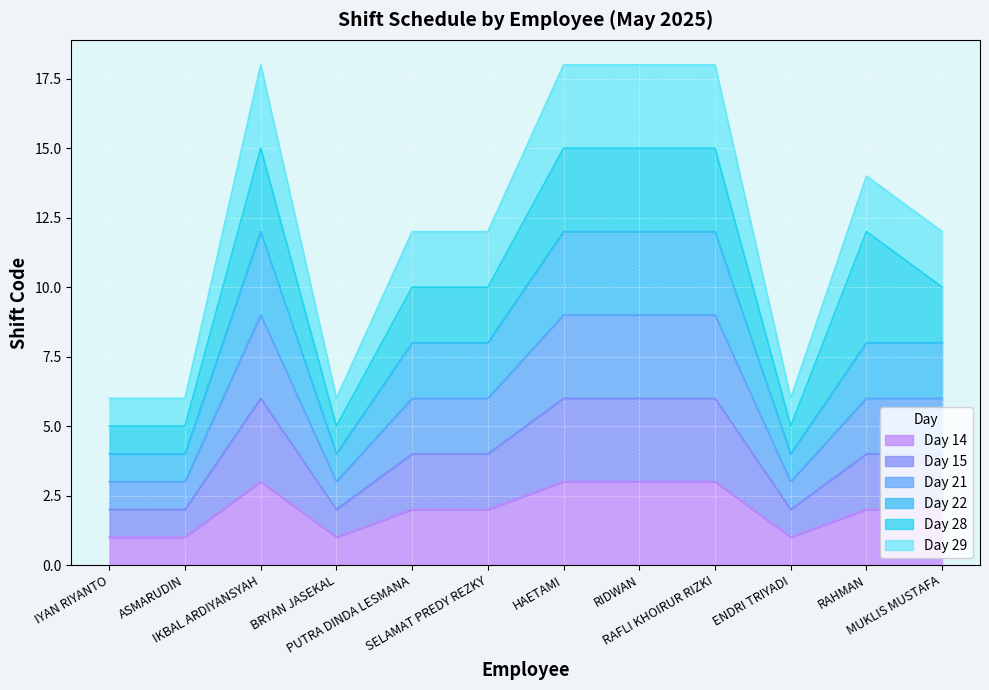

At how many categories does at least one series exceed 8?

8